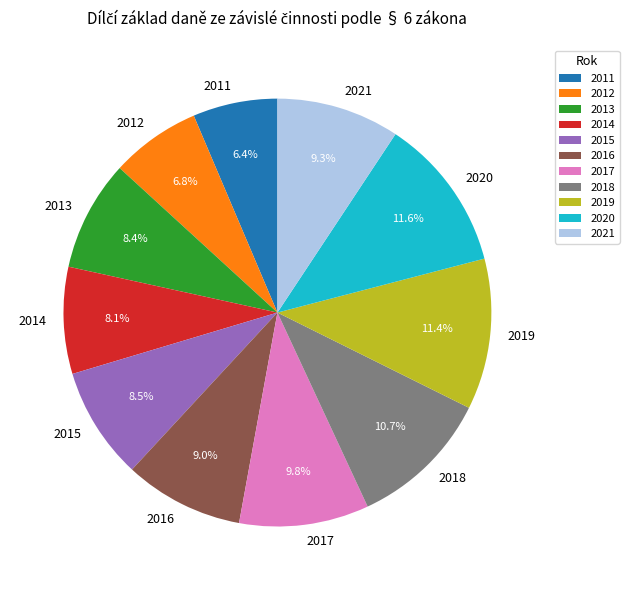

The 2021 slice represents 9% of the pie. True or false?

True